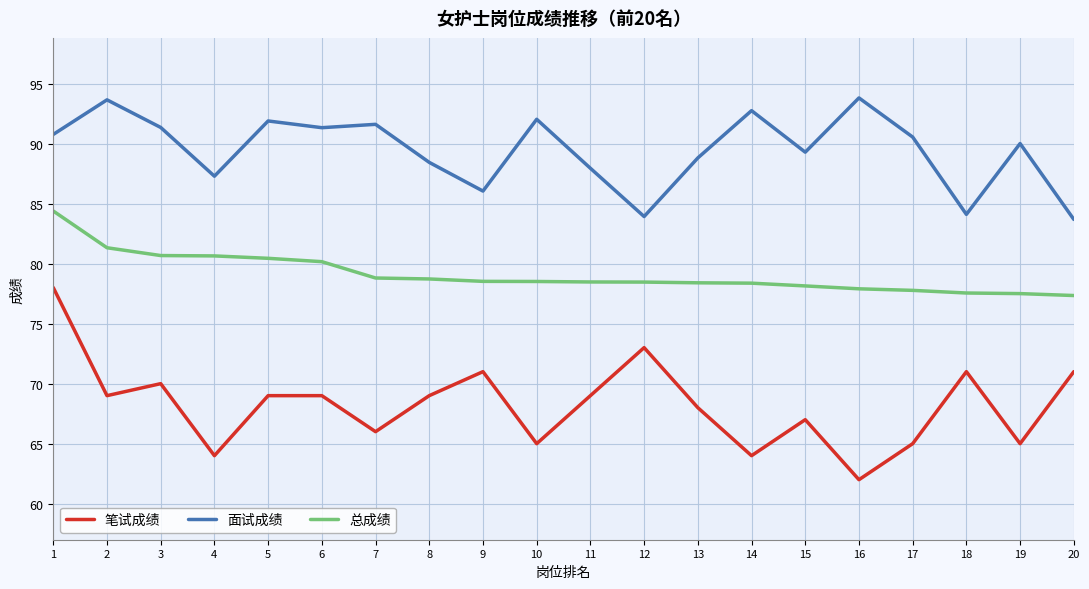

Rank the series by their maximum value, from lowest to highest.

笔试成绩, 总成绩, 面试成绩